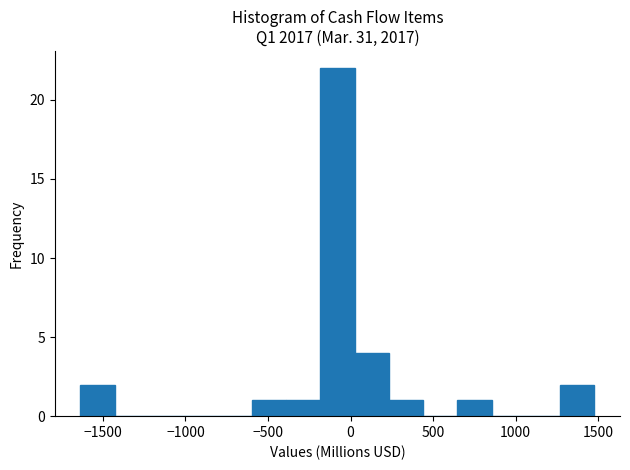

Reading left to right, transcribe this chart: for each bar, give the range it covers on the x-axis and its height. Neither the bar edges nor the heights are printed on the chart, so give them approximately, as read against the axes.

-1650 to -1450: 2
-1450 to -1200: 0
-1200 to -1000: 0
-1000 to -800: 0
-800 to -600: 0
-600 to -400: 1
-400 to -200: 1
-200 to 0: 22
0 to 250: 4
250 to 450: 1
450 to 650: 0
650 to 850: 1
850 to 1050: 0
1050 to 1250: 0
1250 to 1500: 2